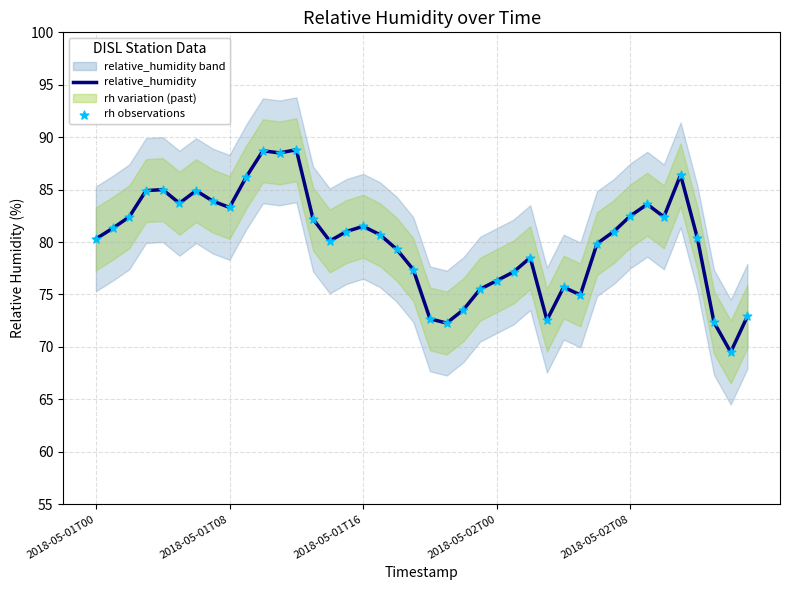

At which category is the sum across all series the highest?

12